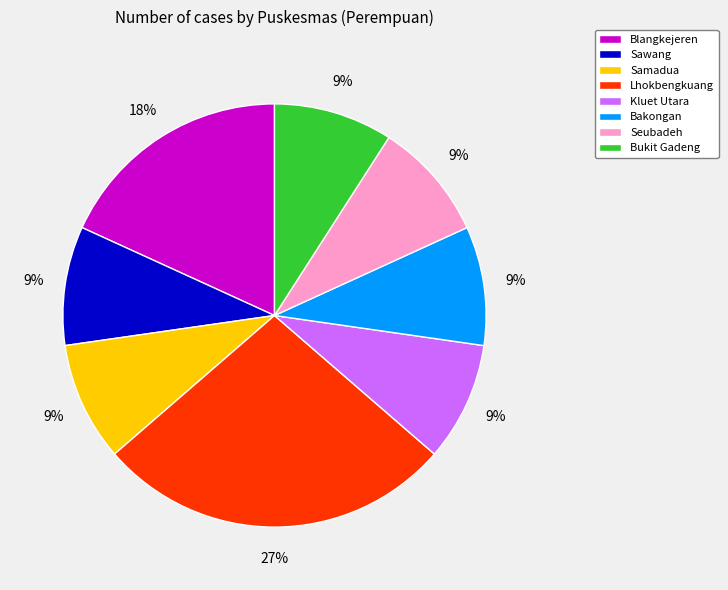

To the nearest percent, what is the difference between the largest and smallest slice percentages?

18%